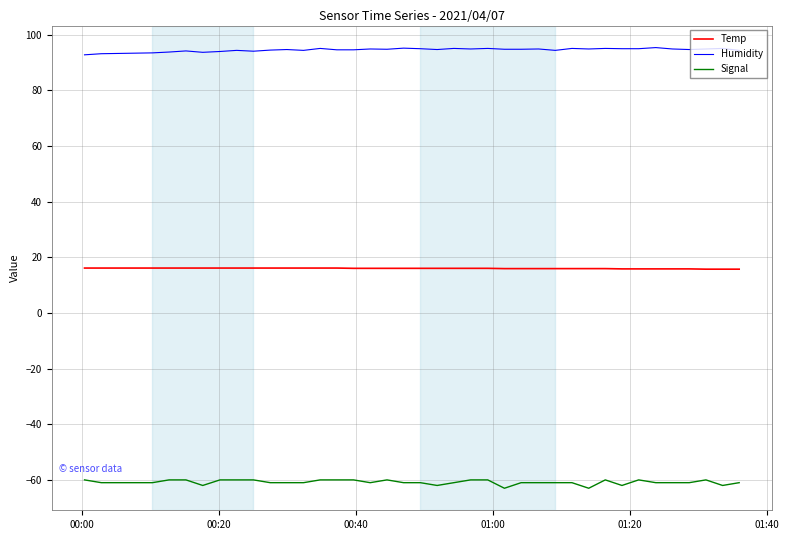

Rank the series by their average value, from lowest to highest.

Signal, Temp, Humidity